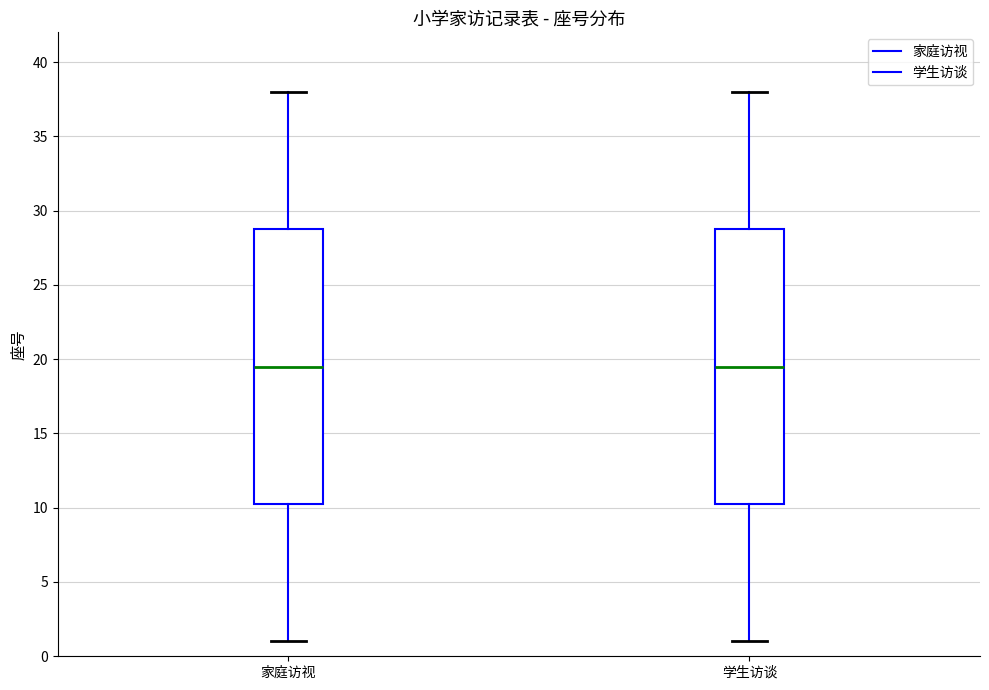

Where does the lower whisker of the box for 家庭访视 end on the y-axis? The values are not printed on the chart, so give them approximately, as read against the axis.

1.0